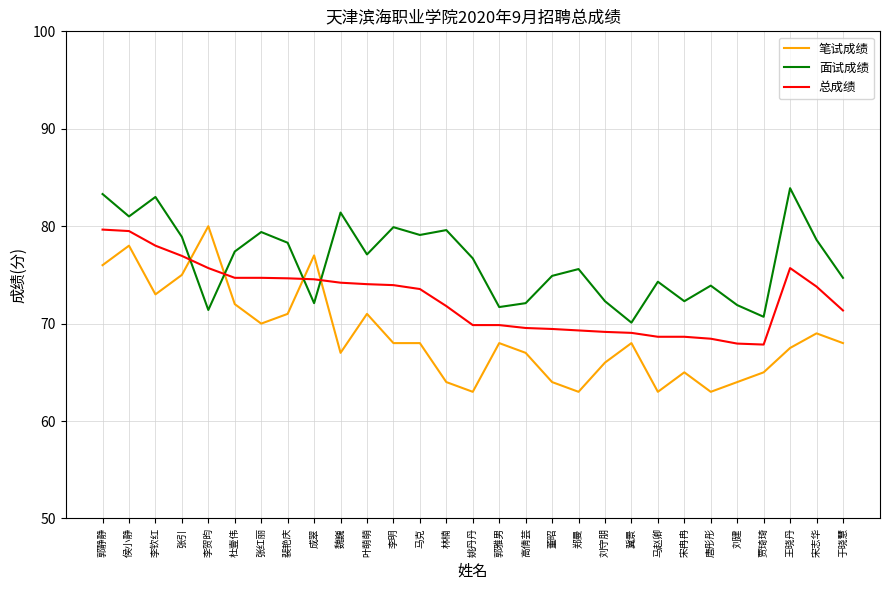

What is the maximum value shown in the chart?

83.9